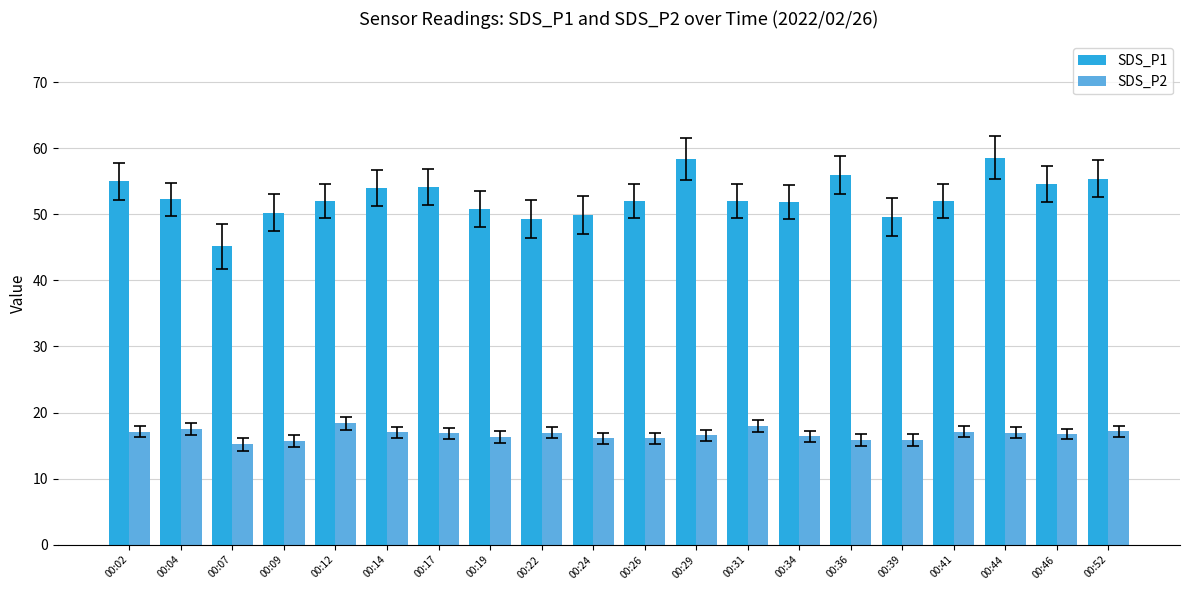

What are all the series names shown in the legend?

SDS_P1, SDS_P2